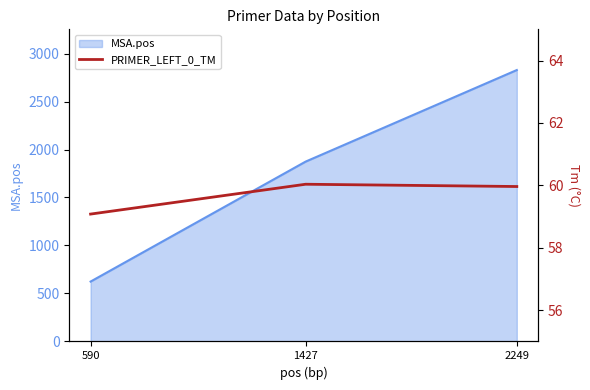

The value of MSA.pos at 2249 is 602. True or false?

False